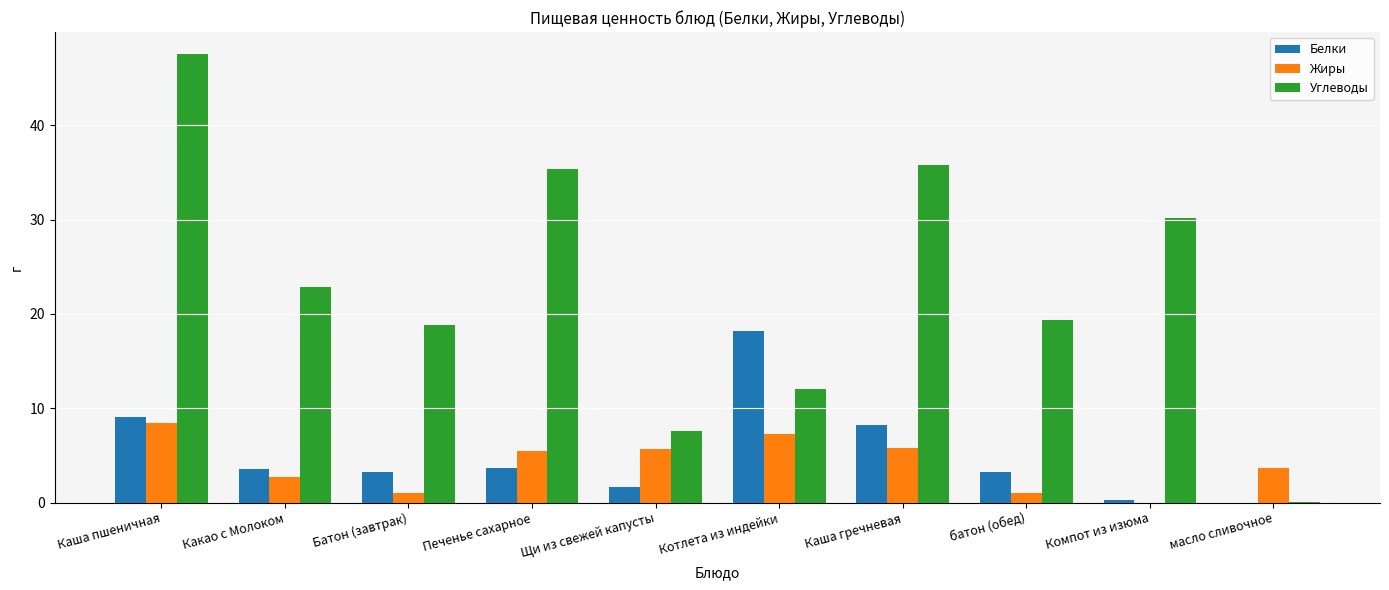

Between Каша гречневая and Компот из изюма, which series saw the biggest shift?

Белки